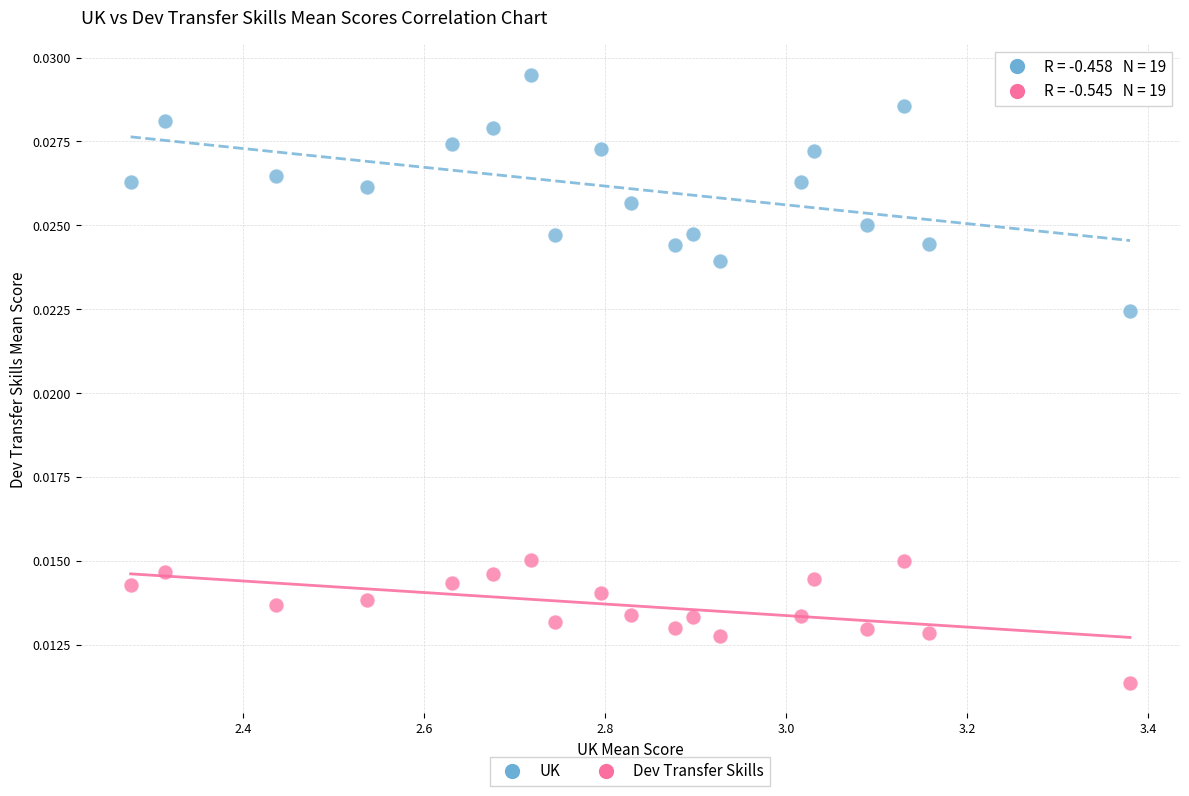

Across all data points, what is the range of X values (max minus min)?

1.1